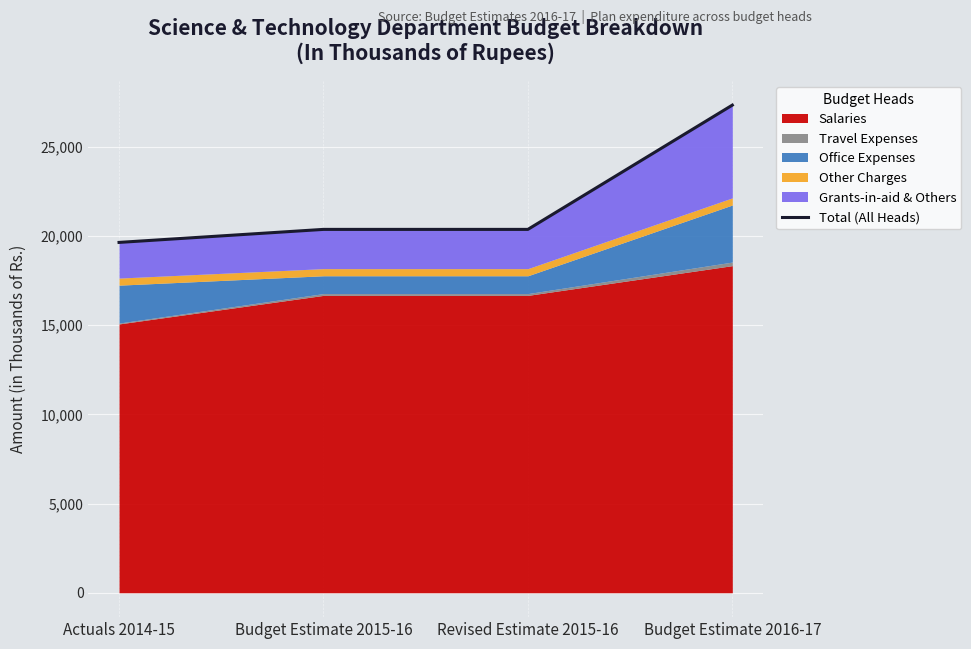

At which category does the chart reach its minimum across all series?

Actuals 2014-15